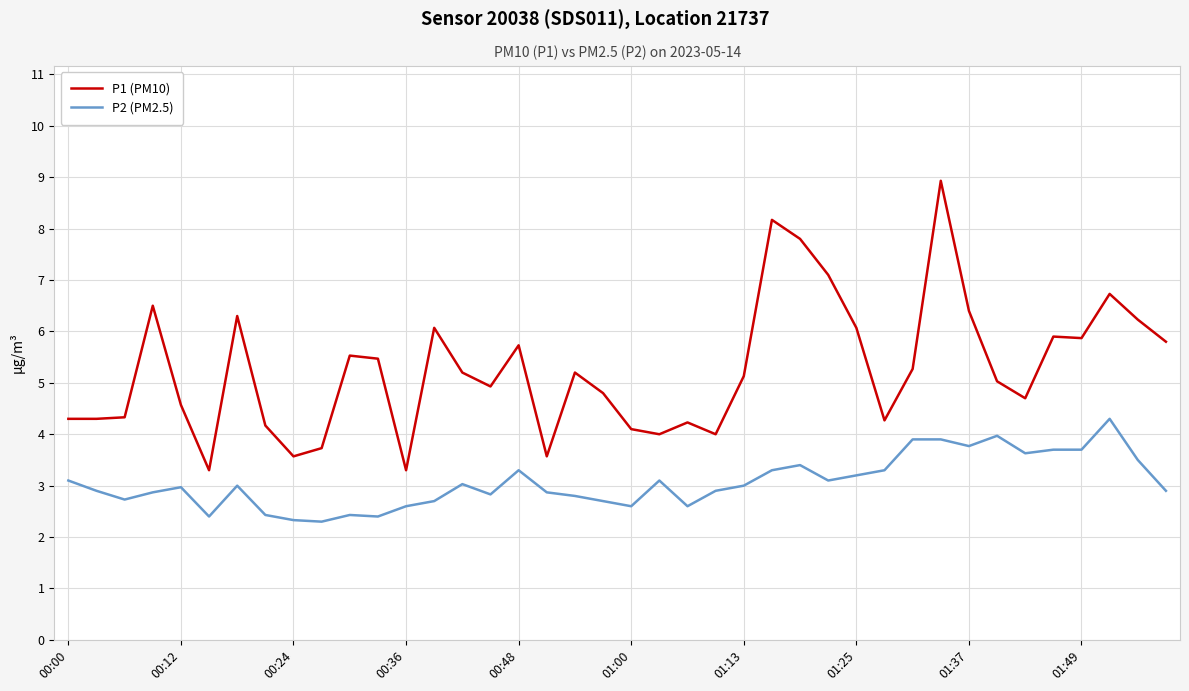

Which series has the widest spread of values?

P1 (PM10)